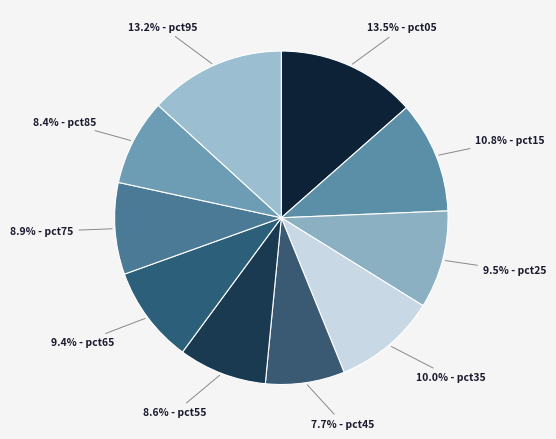

Count the number of slices in the pie.

10